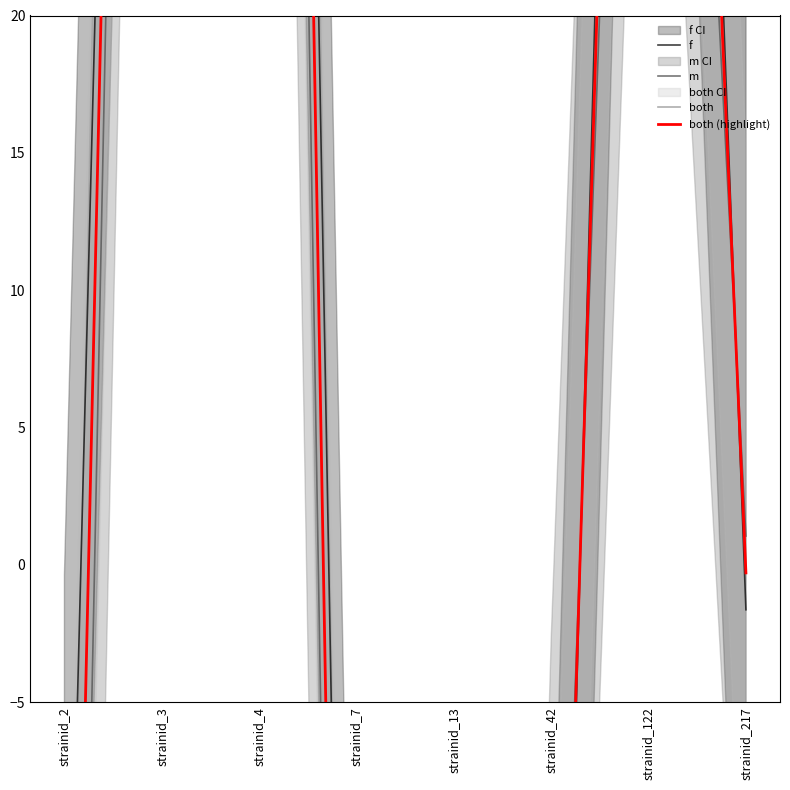

How many negative values does the both series have?

5